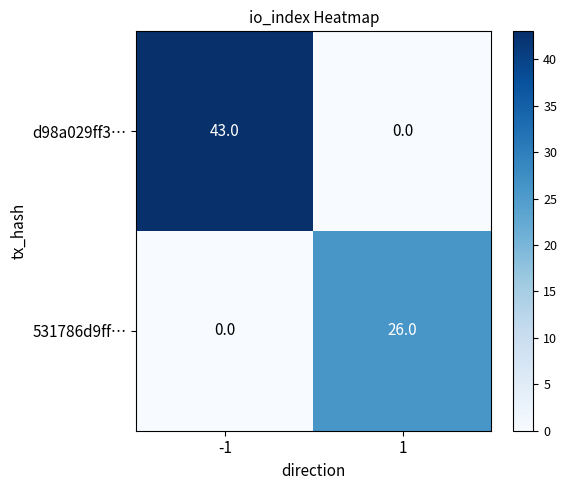

List the series in order of their overall mean, lowest first.

531786d9ff…, d98a029ff3…